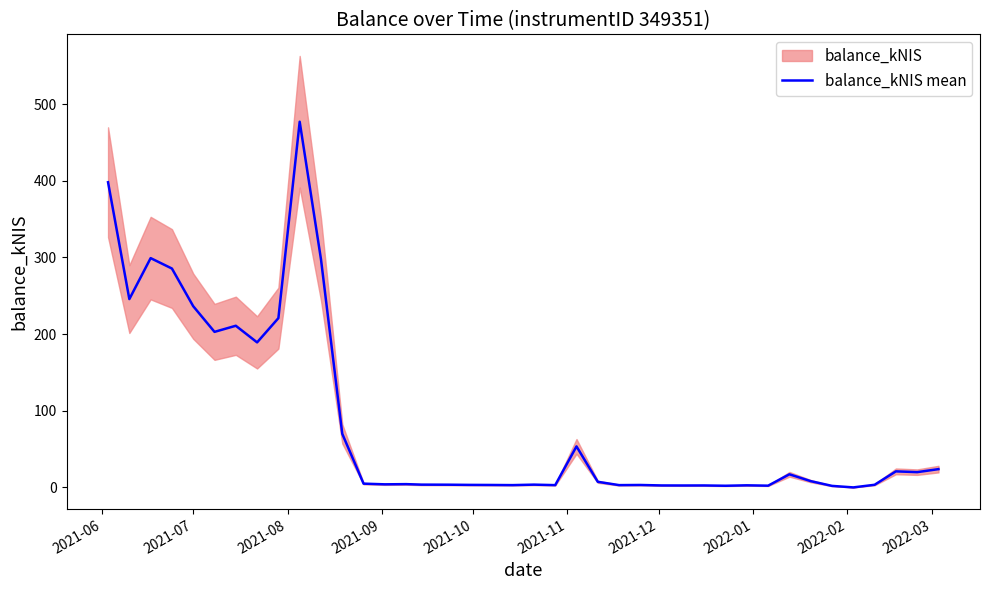

What is the sum of all values?

3346.8